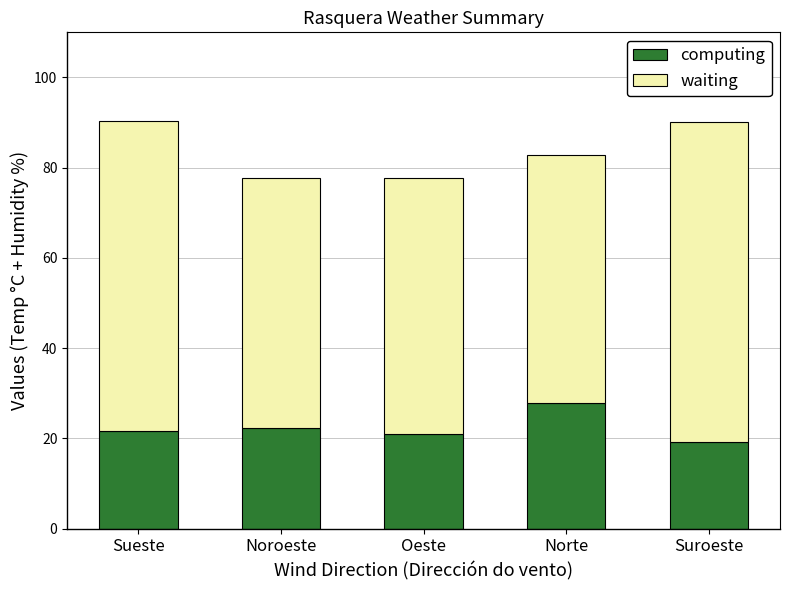

The computing series shows 13.4 at Oeste. True or false?

False